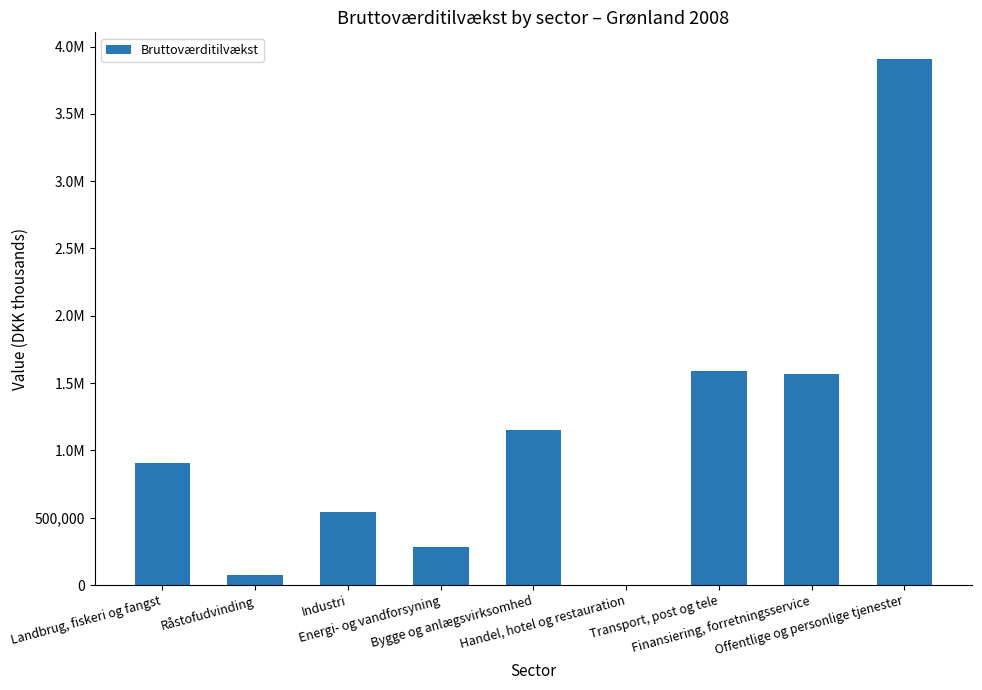

The value at Finansiering, forretningsservice is 618979.3. True or false?

False